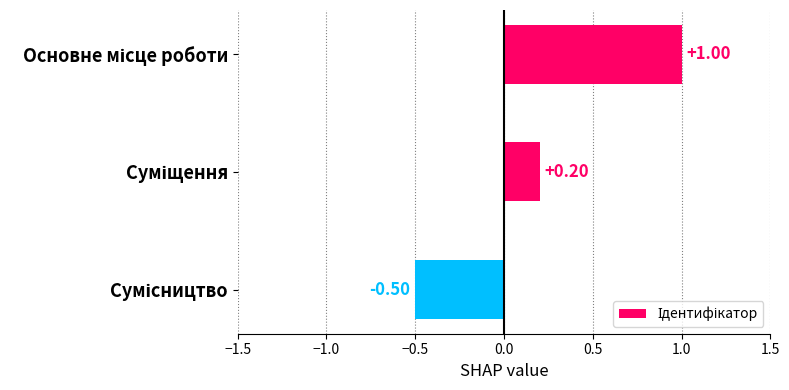

What is the sum of all values?

0.7